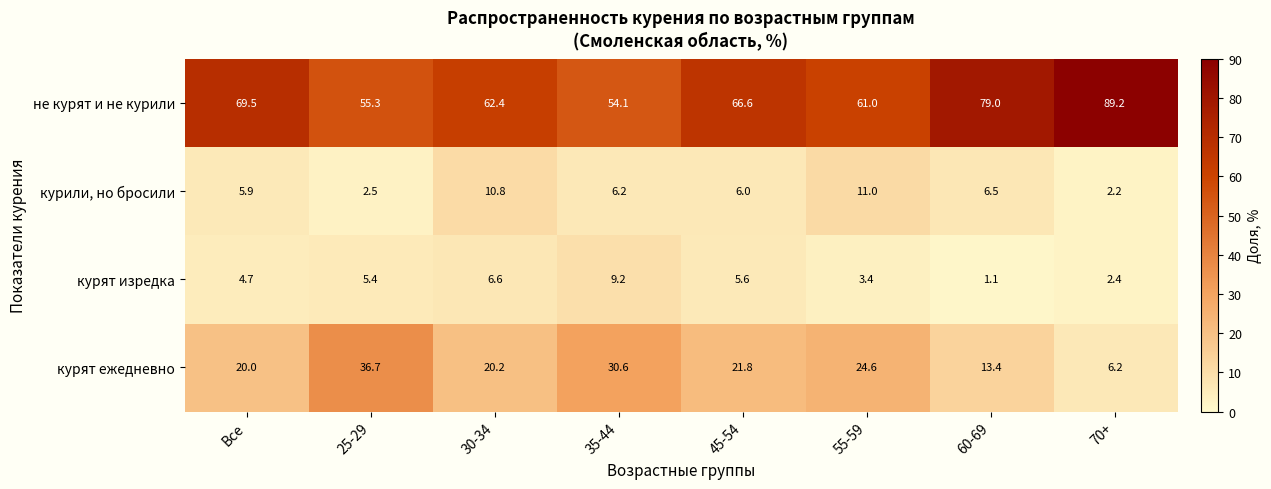

Count the number of data series in this chart.

4